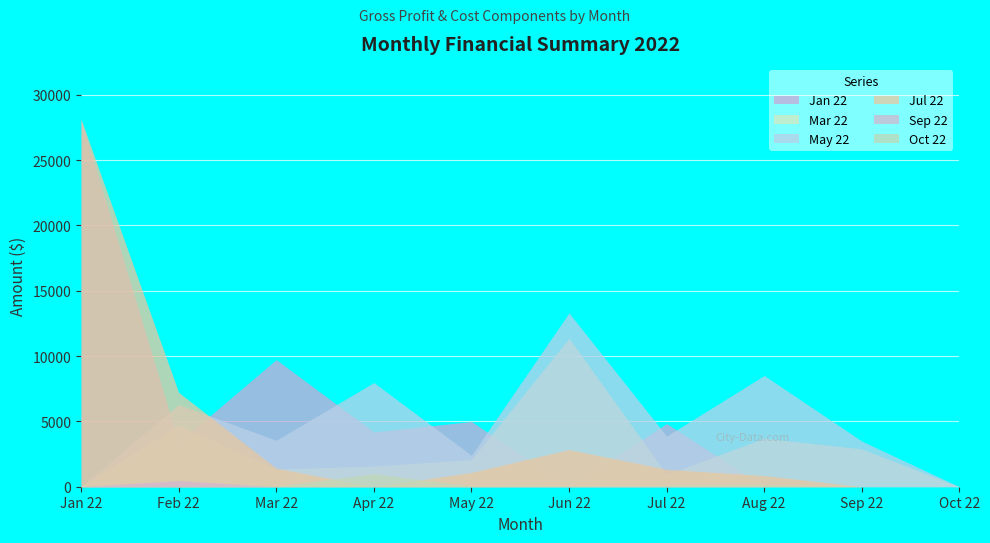

Which series ends up on top after the final intersection of Mar 22 and Oct 22?

Mar 22